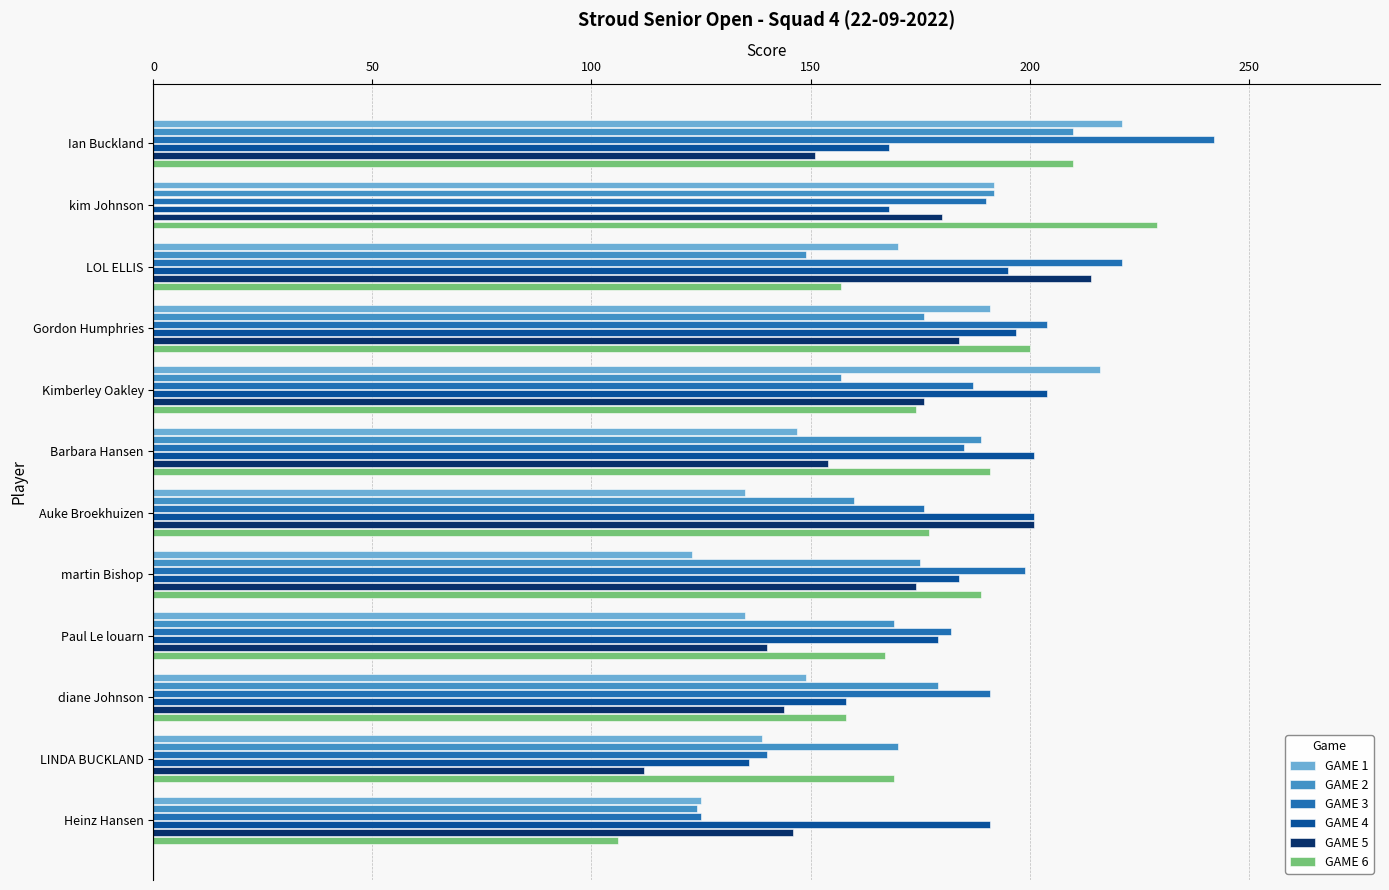

True or false: GAME 3 has a value of 191 at diane Johnson.

True